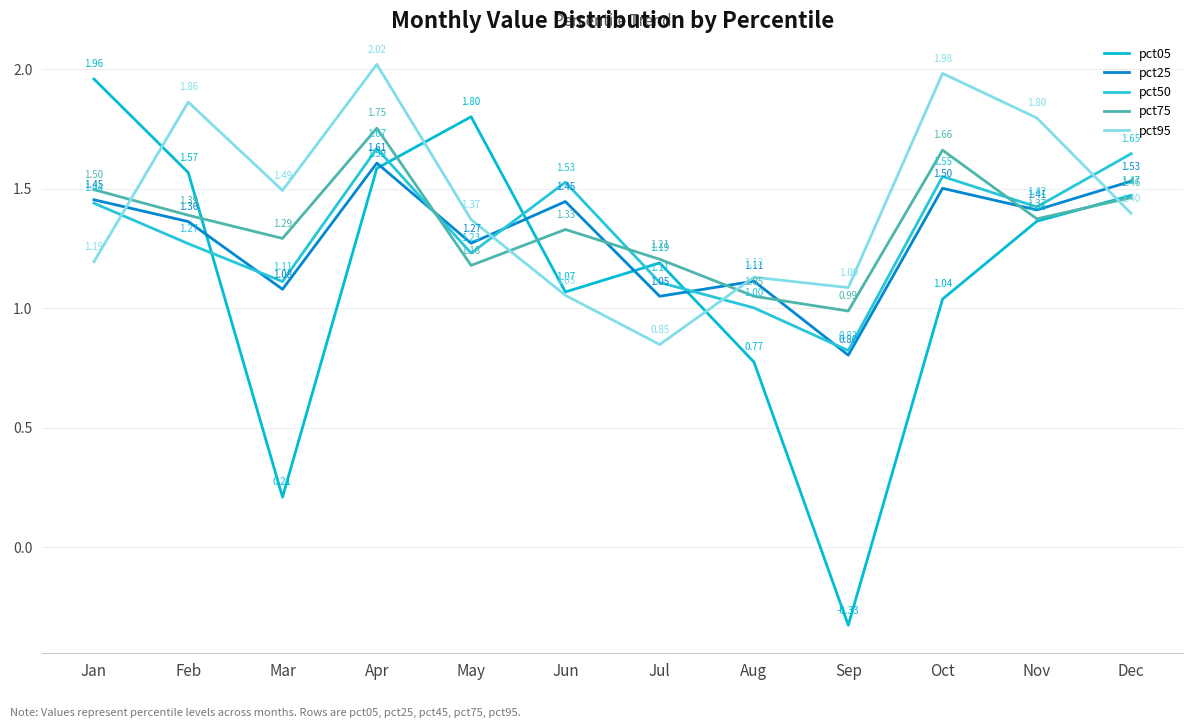

Reading left to right, transcribe all the data shown in this chart.

pct05: 2.0	1.6	0.2	1.6	1.8	1.1	1.2	0.8	-0.3	1.0	1.4	1.5
pct25: 1.5	1.4	1.1	1.6	1.3	1.4	1.0	1.1	0.8	1.5	1.4	1.5
pct50: 1.4	1.3	1.1	1.7	1.2	1.5	1.1	1.0	0.8	1.6	1.4	1.6
pct75: 1.5	1.4	1.3	1.8	1.2	1.3	1.2	1.1	1.0	1.7	1.4	1.5
pct95: 1.2	1.9	1.5	2.0	1.4	1.1	0.8	1.1	1.1	2.0	1.8	1.4